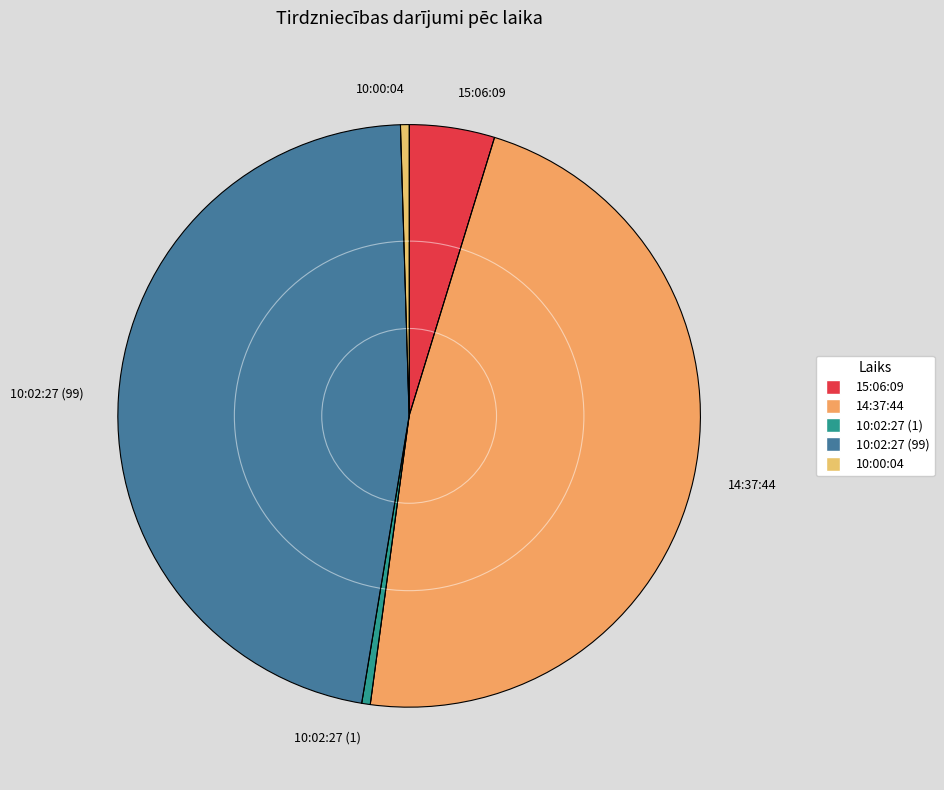

How many segments does this pie chart have?

5